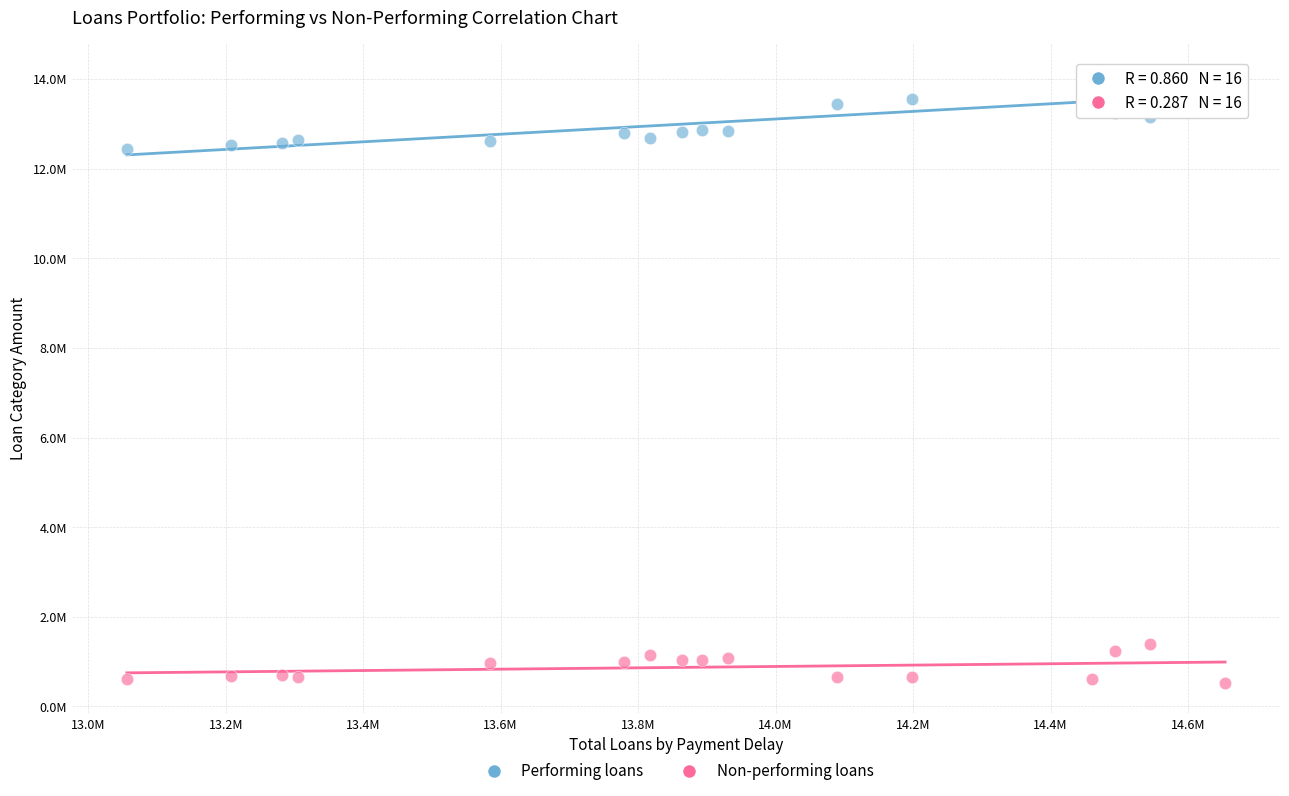

What are all the series names shown in the legend?

Performing loans, Non-performing loans